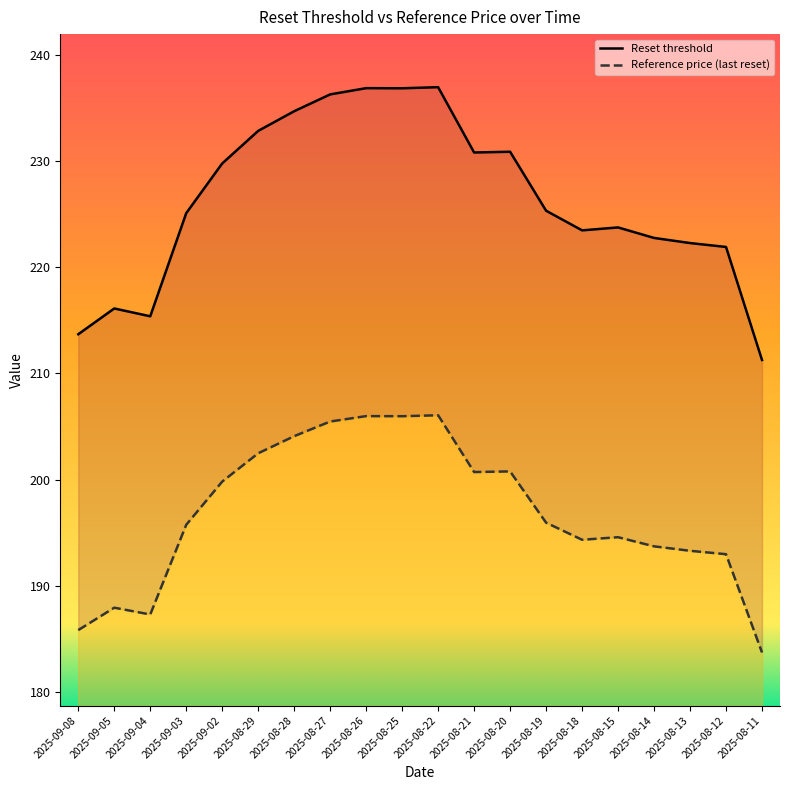

True or false: Reset threshold has more than 2 points higher than both neighbors.

True